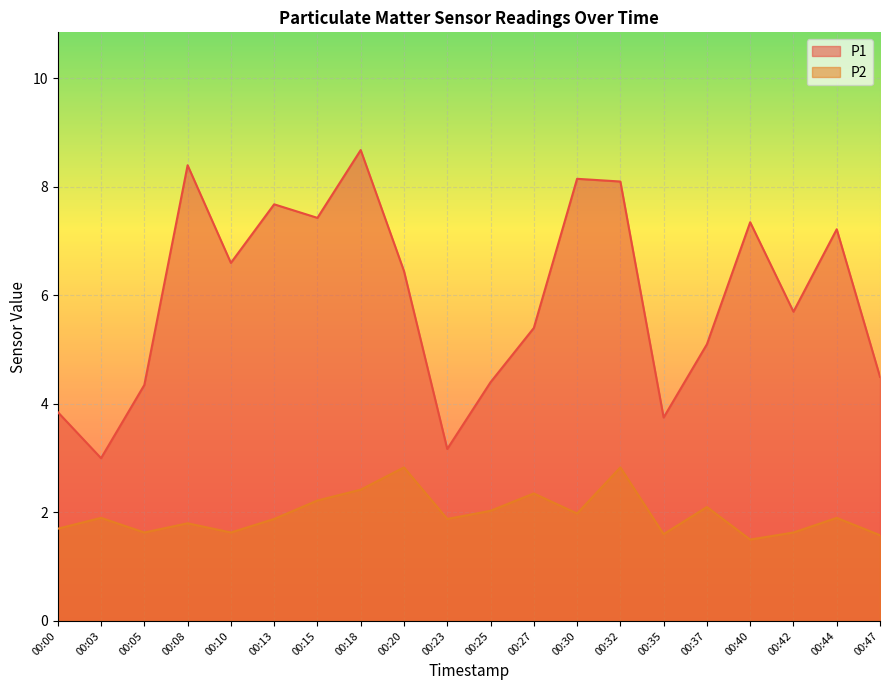

At 00:13, list the series in order from smallest to largest.

P2, P1